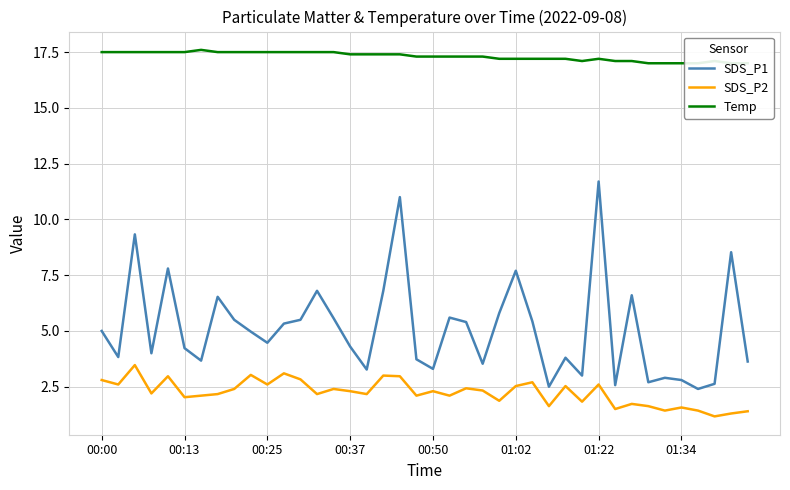

The value of SDS_P2 at 00:37 is 2.3. True or false?

True